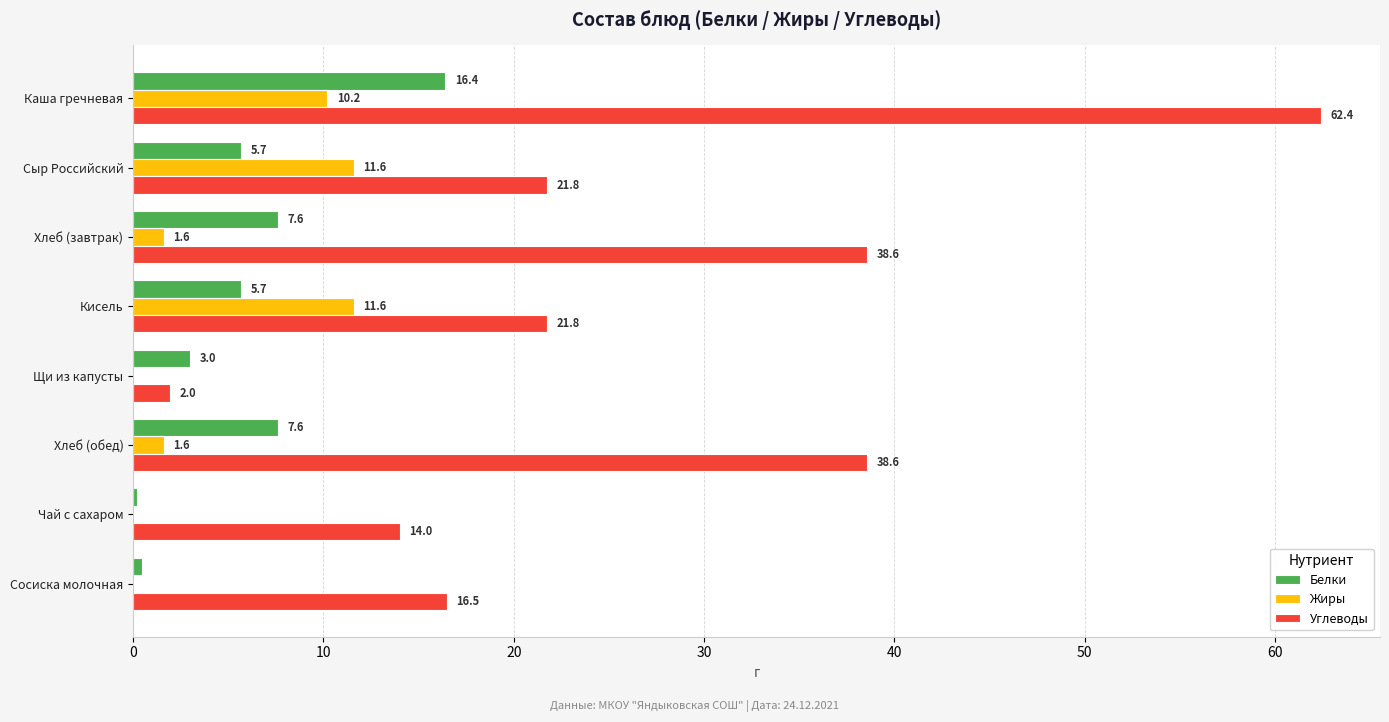

What is the maximum value for Углеводы?

62.4